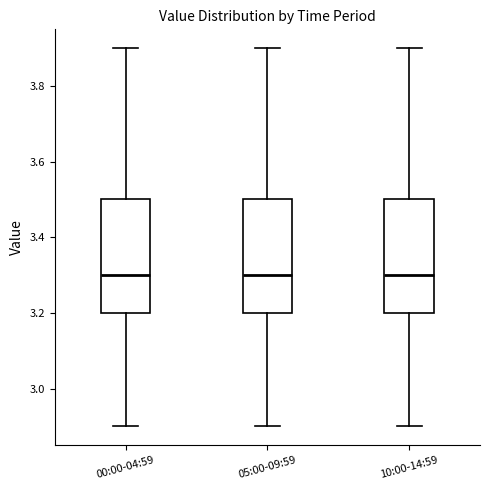

Reading left to right, transcribe this box plot: for each box, give where its median line is, the range the box spans, and where its two whiskers end, as read against the y-axis. The values are not printed on the chart, so give them approximately, as read against the axis.

00:00-04:59: median 3.3, box 3.2 to 3.5, whiskers 2.9 to 3.9
05:00-09:59: median 3.3, box 3.2 to 3.5, whiskers 2.9 to 3.9
10:00-14:59: median 3.3, box 3.2 to 3.5, whiskers 2.9 to 3.9